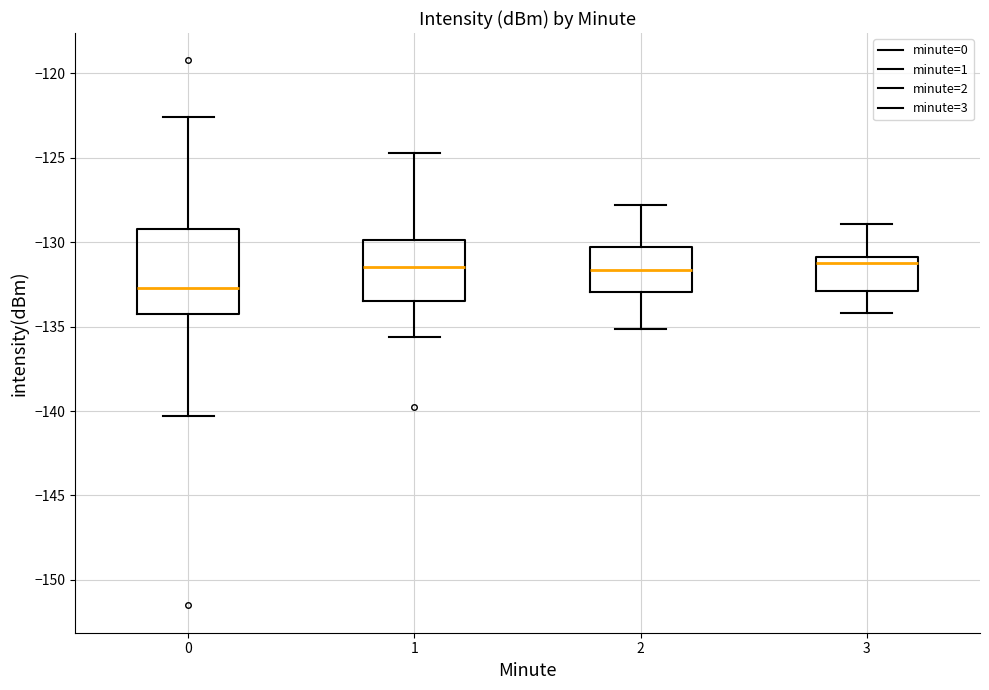

Reading left to right, transcribe this box plot: for each box, give where its median line is, the range the box spans, and where its two whiskers end, as read against the y-axis. The values are not printed on the chart, so give them approximately, as read against the axis.

0: median -132.5, box -134.5 to -129.0, whiskers -140.5 to -122.5
1: median -131.5, box -133.5 to -130.0, whiskers -135.5 to -124.5
2: median -131.5, box -133.0 to -130.5, whiskers -135.0 to -128.0
3: median -131.0 (just below the box's upper edge), box -133.0 to -131.0, whiskers -134.0 to -129.0